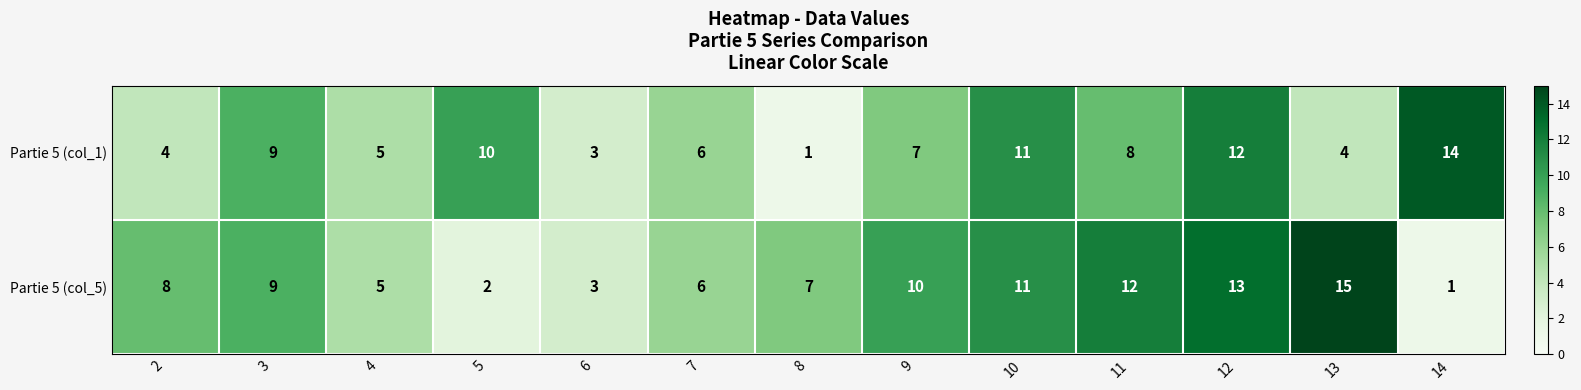

List the series in order of their overall mean, highest first.

Partie 5 (col_5), Partie 5 (col_1)